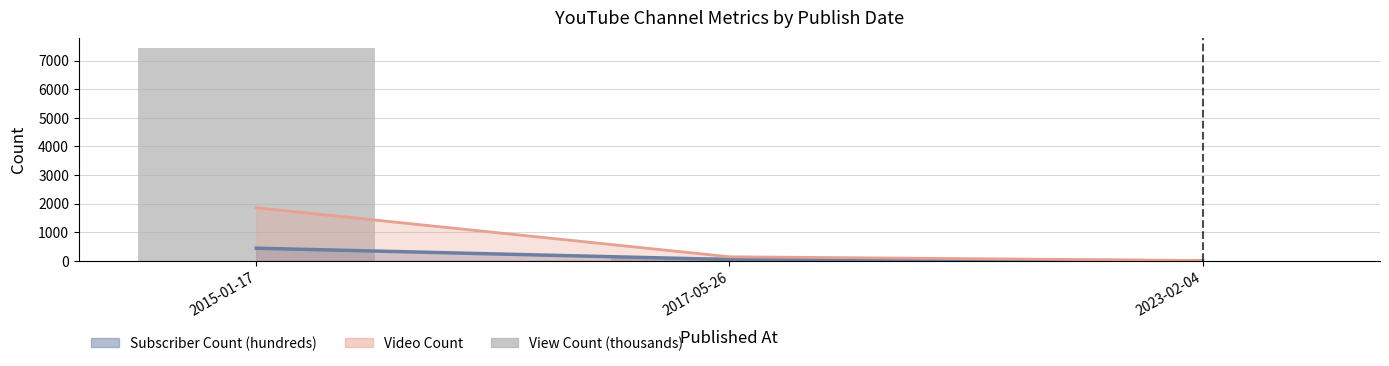

What is the greatest value displayed?

7432.6